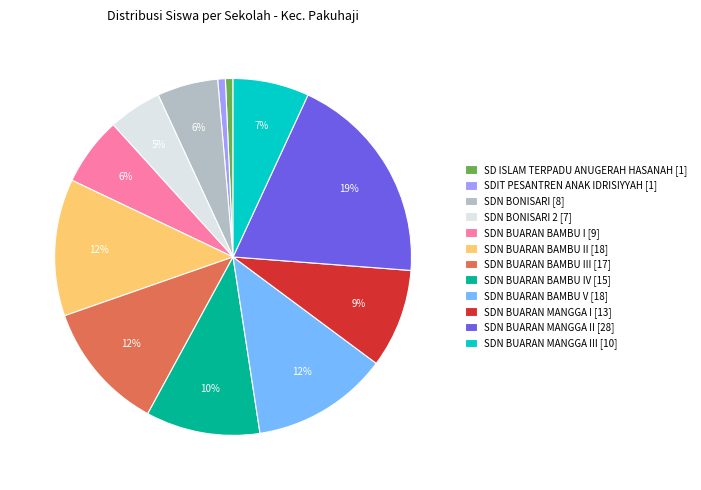

Which slice is the largest?

SDN BUARAN MANGGA II [28]